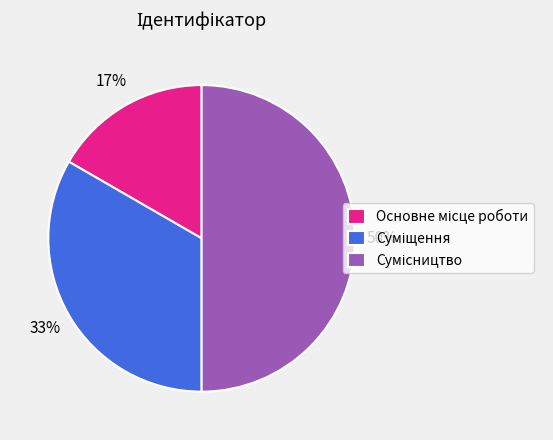

To the nearest percent, what is the difference between the largest and smallest slice percentages?

33%